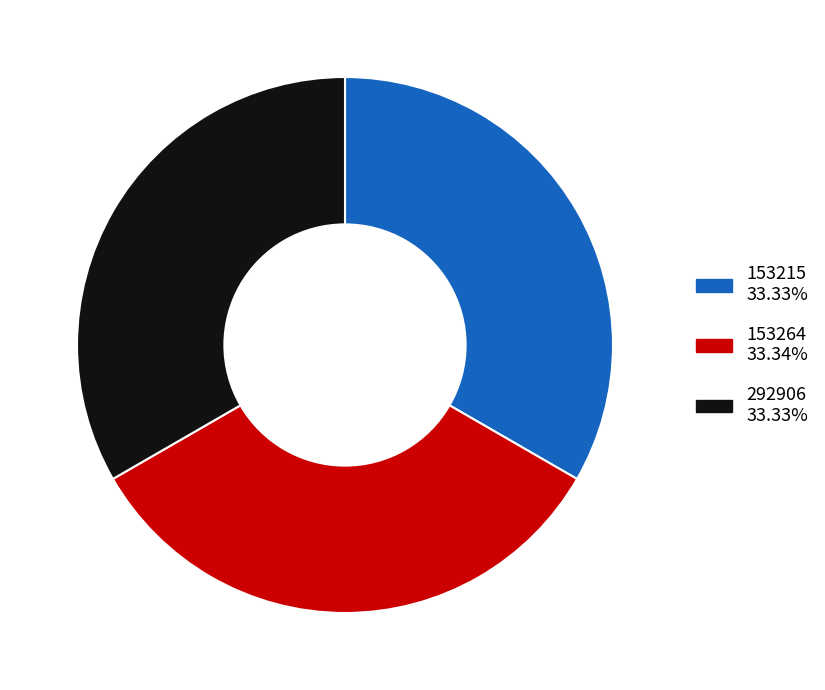

Is there any slice that represents more than half of the pie?

No